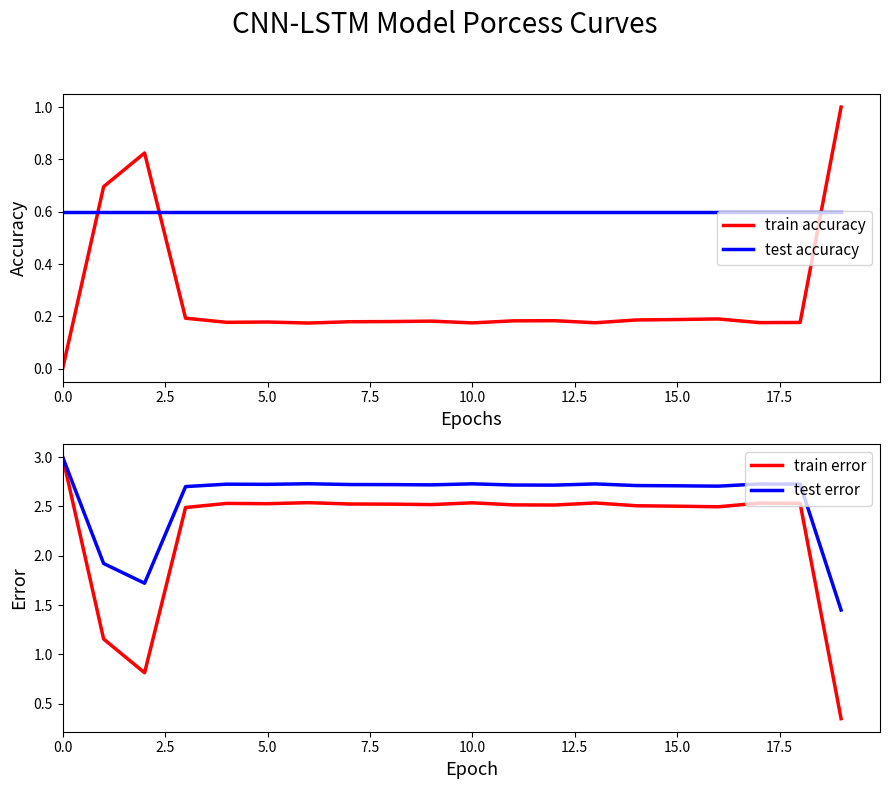

How many data points in train accuracy are above 0?

19